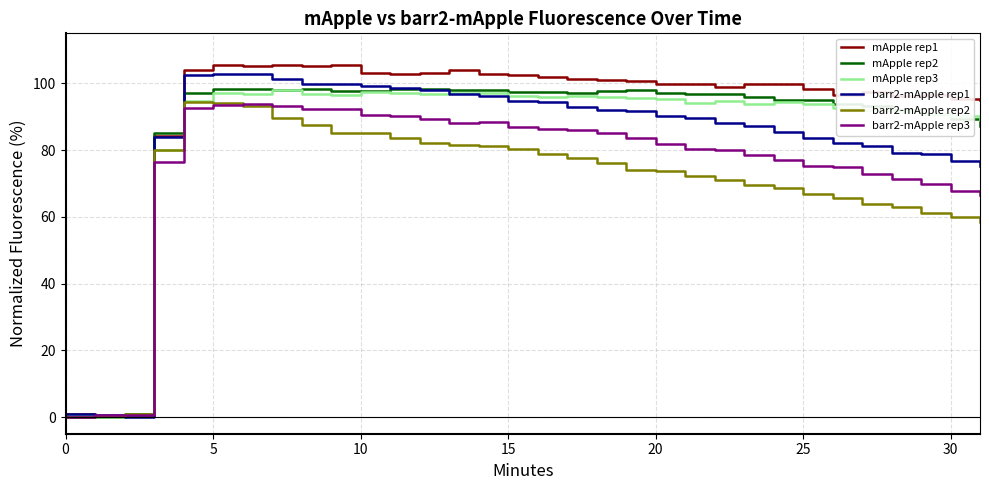

Which series has the largest range (max minus min)?

mApple rep1